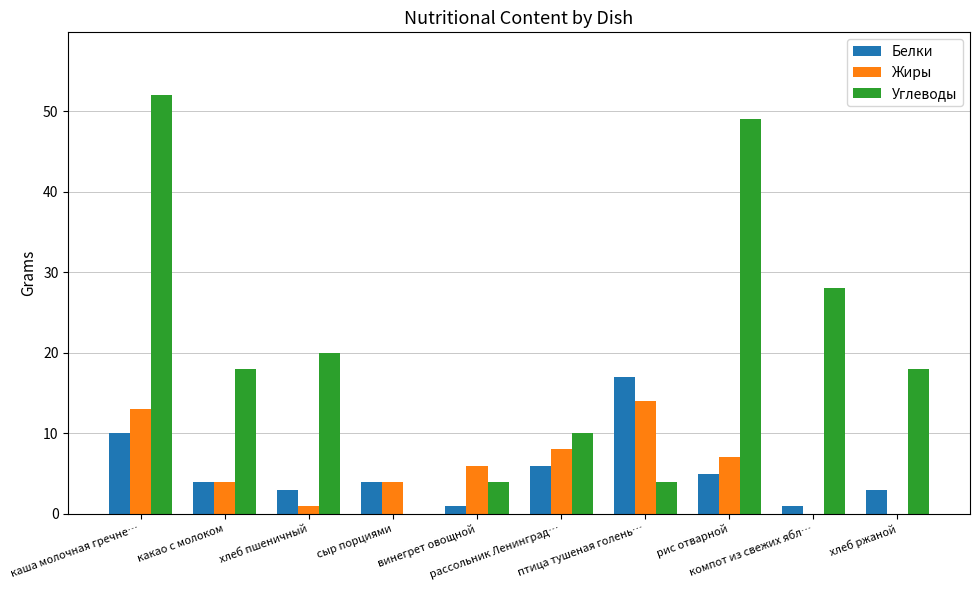

Reading right to left, transcribe all the data shown in this chart.

Белки: хлеб ржаной=3	компот из свежих ябл…=1	рис отварной=5	птица тушеная голень…=17	рассольник Ленинград…=6	винегрет овощной=1	сыр порциями=4	хлеб пшеничный=3	какао с молоком=4	каша молочная гречне…=10
Жиры: хлеб ржаной=0	компот из свежих ябл…=0	рис отварной=7	птица тушеная голень…=14	рассольник Ленинград…=8	винегрет овощной=6	сыр порциями=4	хлеб пшеничный=1	какао с молоком=4	каша молочная гречне…=13
Углеводы: хлеб ржаной=18	компот из свежих ябл…=28	рис отварной=49	птица тушеная голень…=4	рассольник Ленинград…=10	винегрет овощной=4	сыр порциями=0	хлеб пшеничный=20	какао с молоком=18	каша молочная гречне…=52